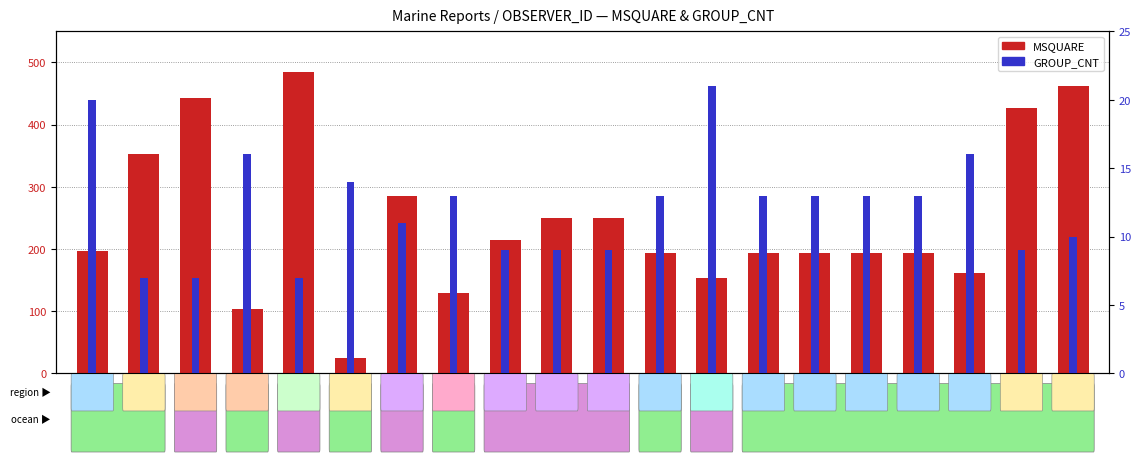

Where does the MSQUARE series first go above 197?

AMOUK71